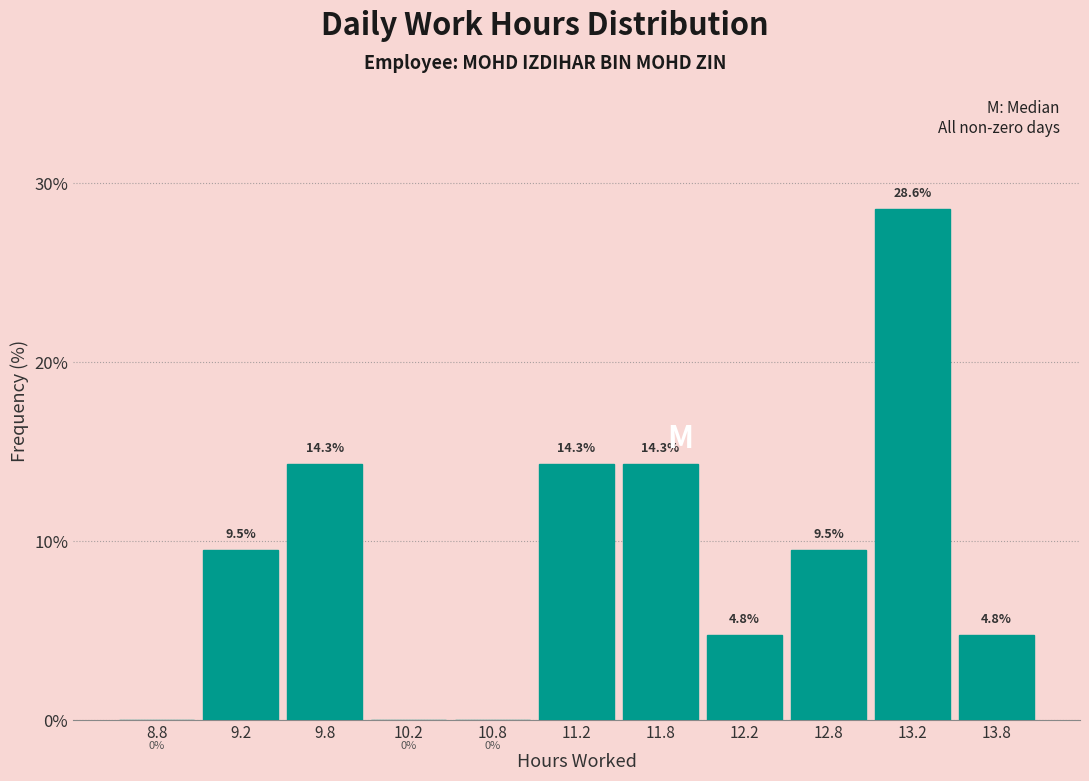

Reading left to right, transcribe this chart: for each bar, give the range it covers on the x-axis and its height.

8.5 to 9.0: 0.0
9.0 to 9.5: 9.5
9.5 to 10.0: 14.3
10.0 to 10.5: 0.0
10.5 to 11.0: 0.0
11.0 to 11.5: 14.3
11.5 to 12.0: 14.3
12.0 to 12.5: 4.8
12.5 to 13.0: 9.5
13.0 to 13.5: 28.6
13.5 to 14.0: 4.8